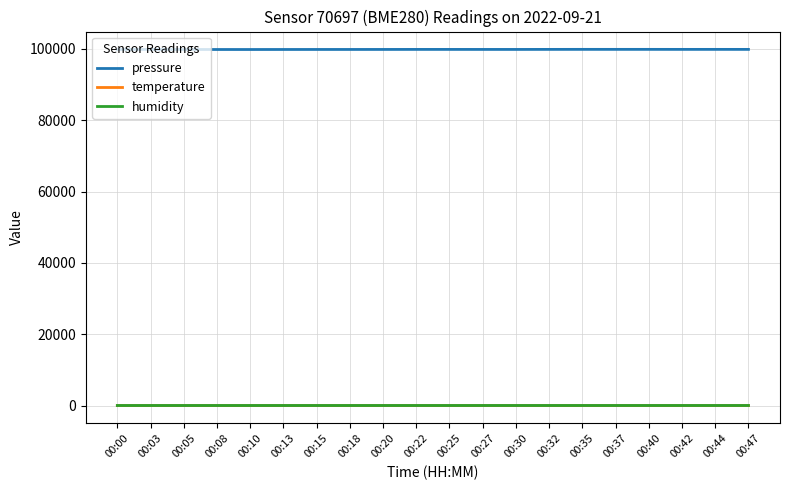

True or false: humidity and pressure intersect in this chart.

False